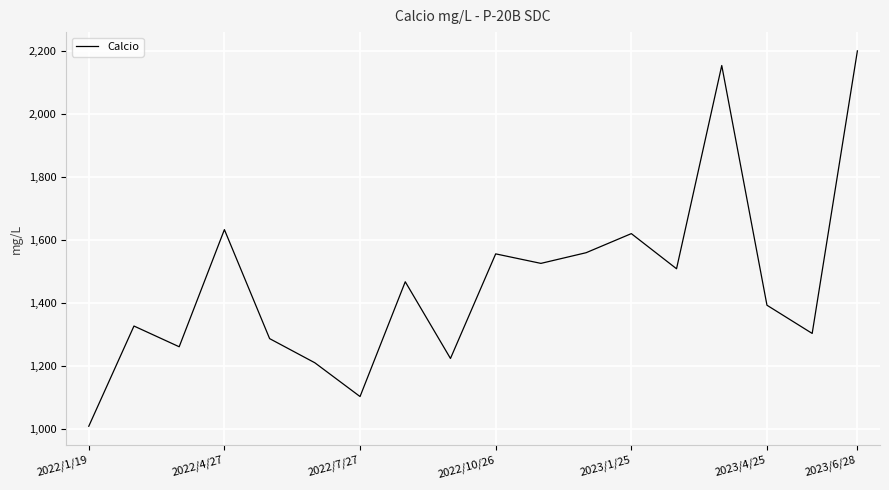

What is the difference between the maximum and minimum values?

1191.6